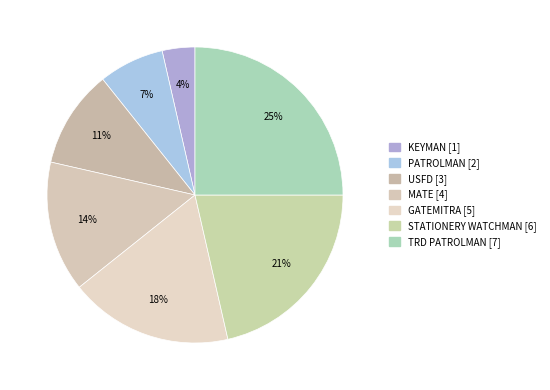

How many slices are in this pie chart?

7